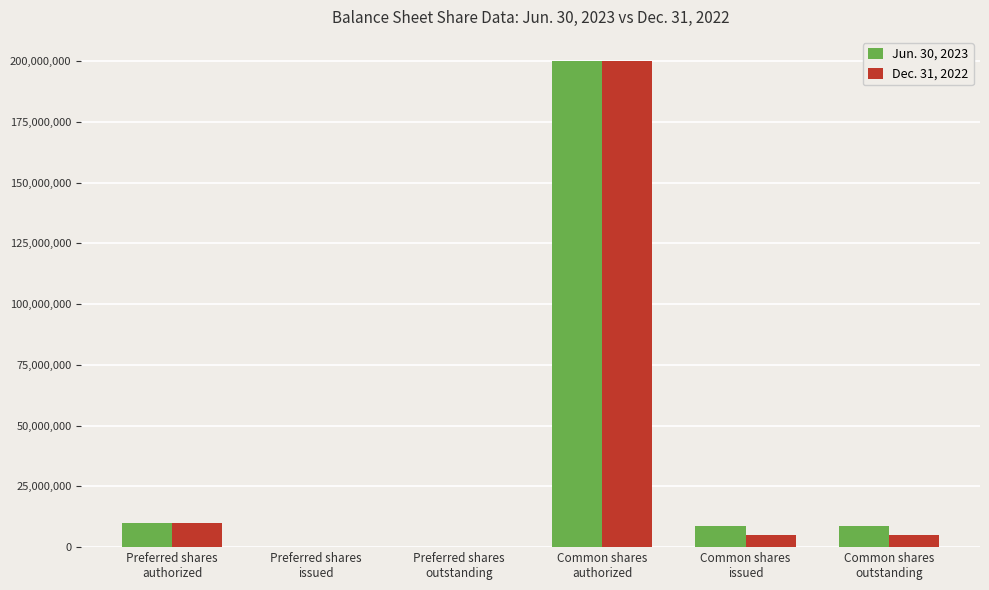

What are all the series names shown in the legend?

Jun. 30, 2023, Dec. 31, 2022